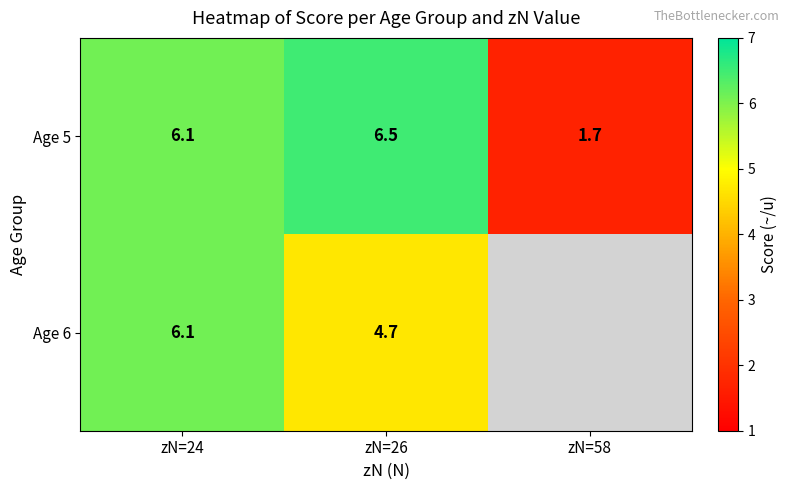

What is the lowest value of the Age 5 series?

1.7